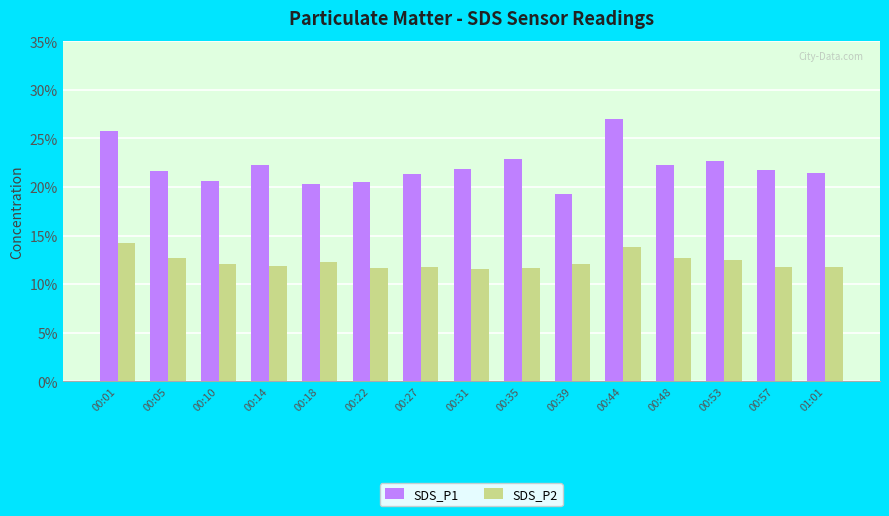

Rank the series by their maximum value, from highest to lowest.

SDS_P1, SDS_P2